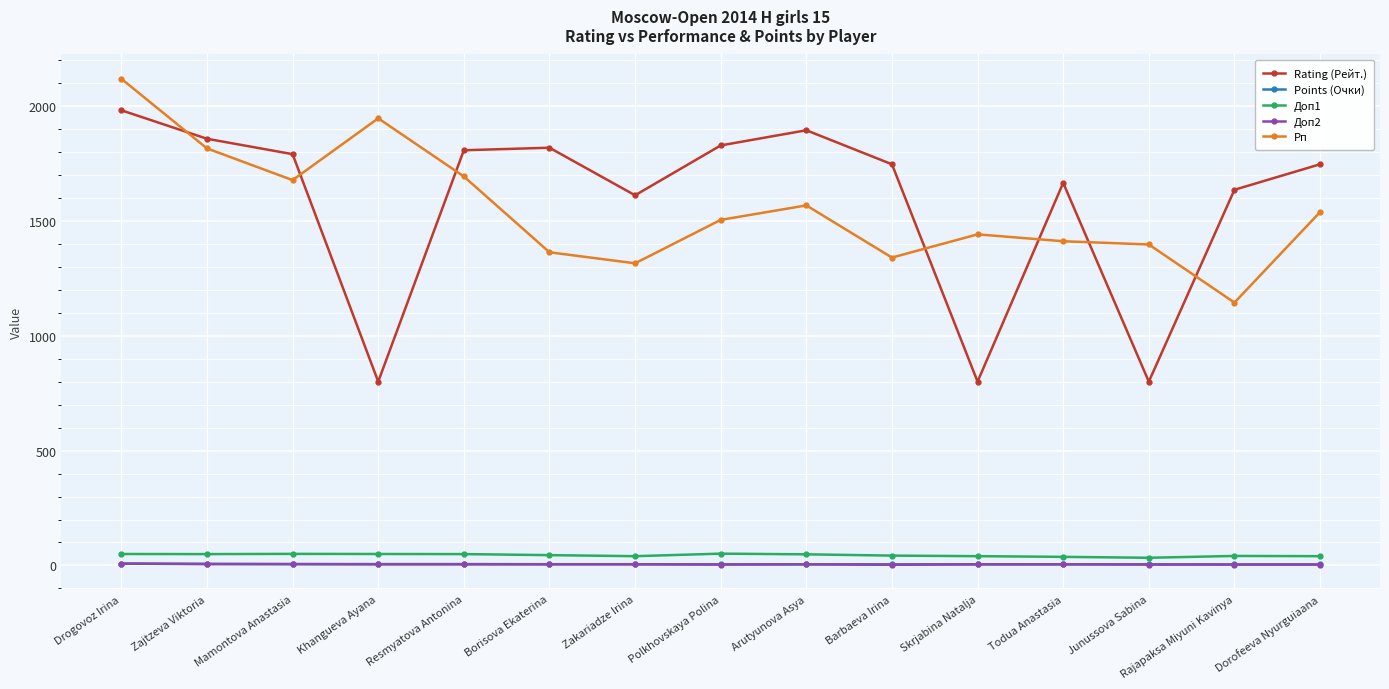

Which series has the largest range (max minus min)?

Rating (Рейт.)